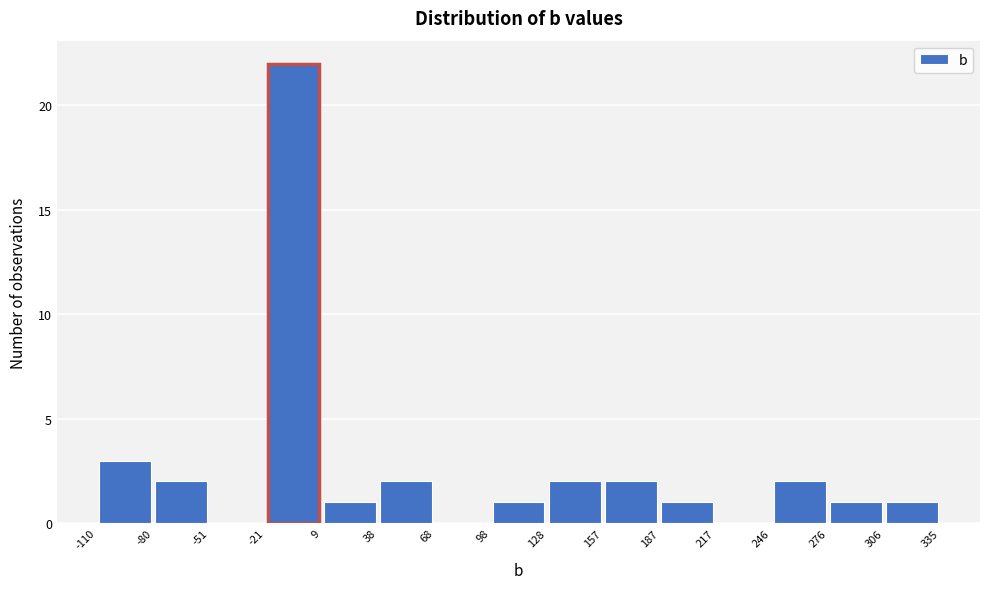

Over which range of the x-axis is the bar tallest?

-21 to 9